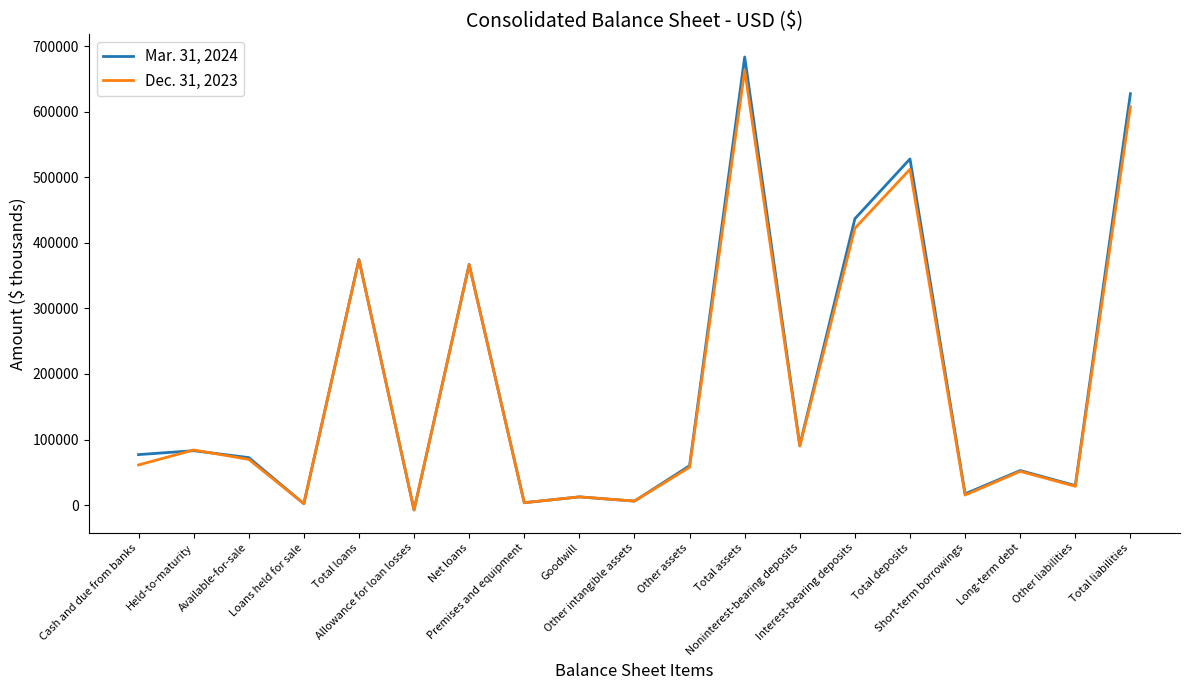

List the series in order of their overall mean, lowest first.

Dec. 31, 2023, Mar. 31, 2024